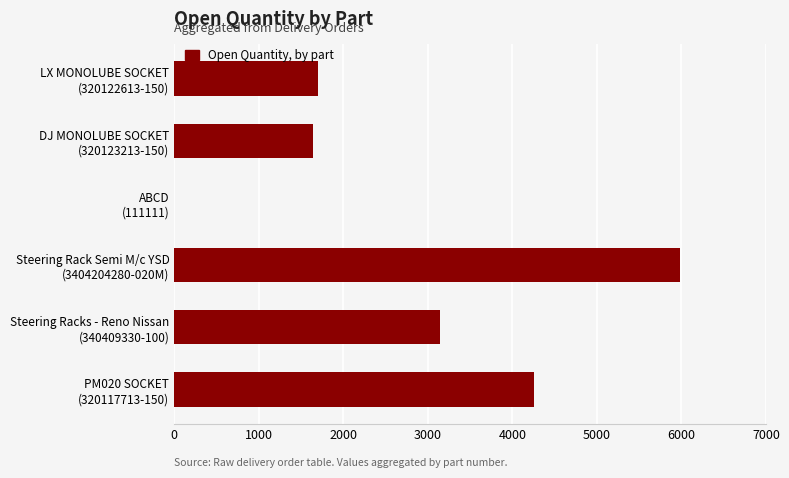

What is the sum of all values?

16725